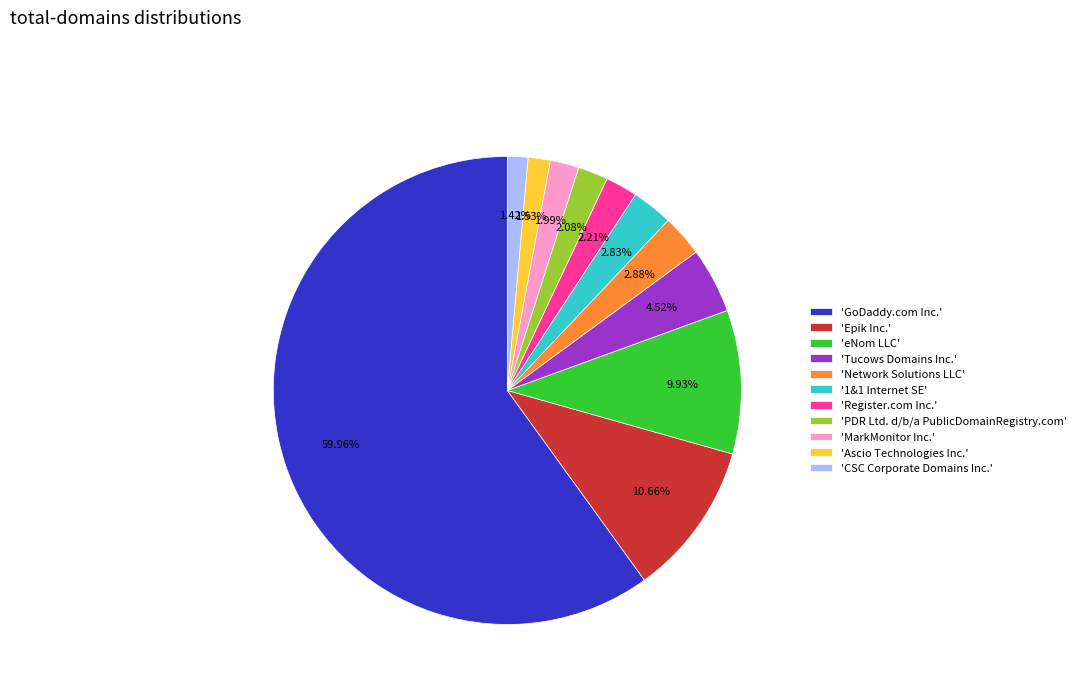

How many segments does this pie chart have?

11